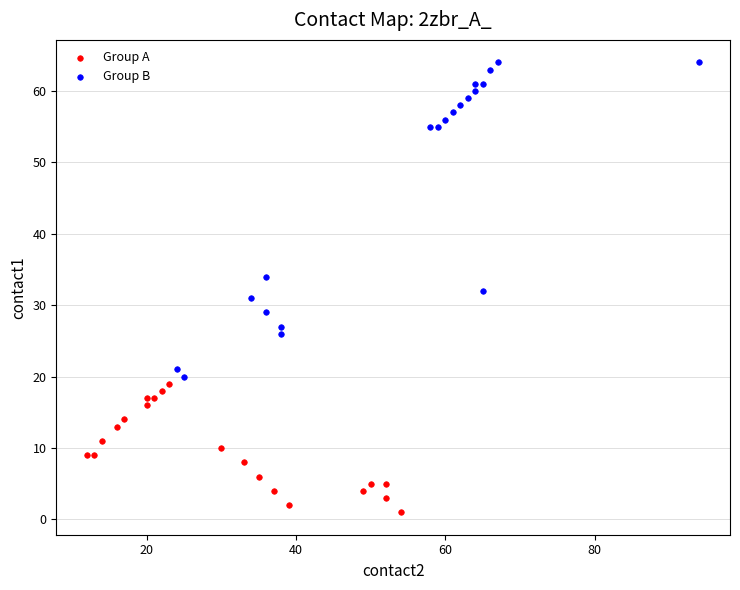

Which series has the largest Y range (max minus min)?

Group B